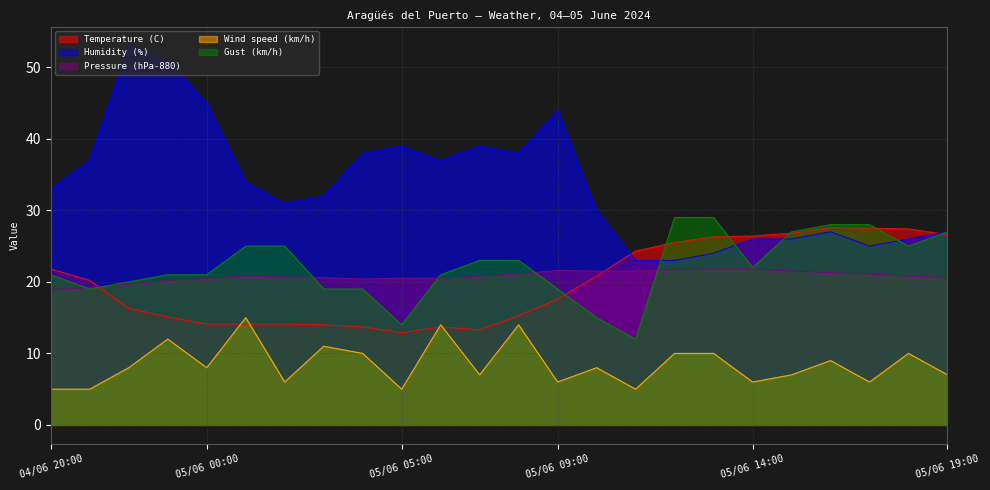

What position from the right is 05/06 18:00?

2